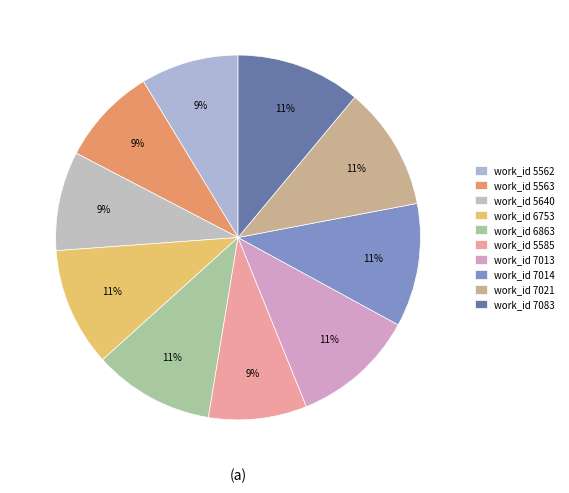

How many slices are in this pie chart?

10